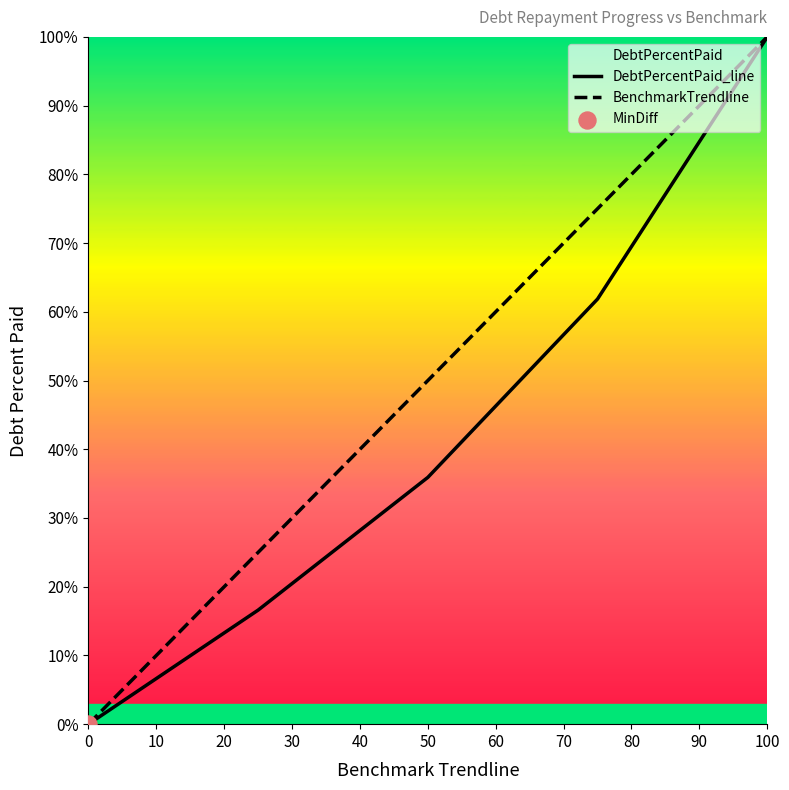

At how many categories does at least one series exceed 77?

1